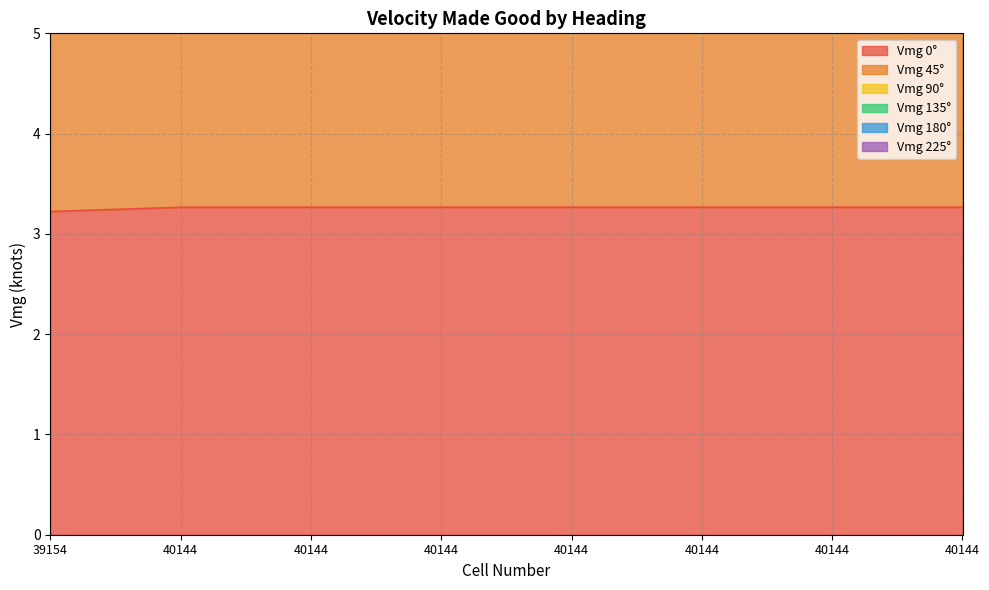

Reading left to right, what are all the values shown in this chart?

Vmg 0°: 3.2	3.3	3.3	3.3	3.3	3.3	3.3	3.3
Vmg 45°: 11.4	11.2	11.2	11.2	11.2	11.2	11.2	11.2
Vmg 90°: 7.2	7.2	7.2	7.2	7.2	7.2	7.2	7.2
Vmg 135°: 19.4	19.0	19.0	19.0	19.0	19.0	19.0	19.0
Vmg 180°: 22.9	22.4	22.4	22.4	22.4	22.4	22.4	22.4
Vmg 225°: 15.4	15.1	15.1	15.1	15.1	15.1	15.1	15.1